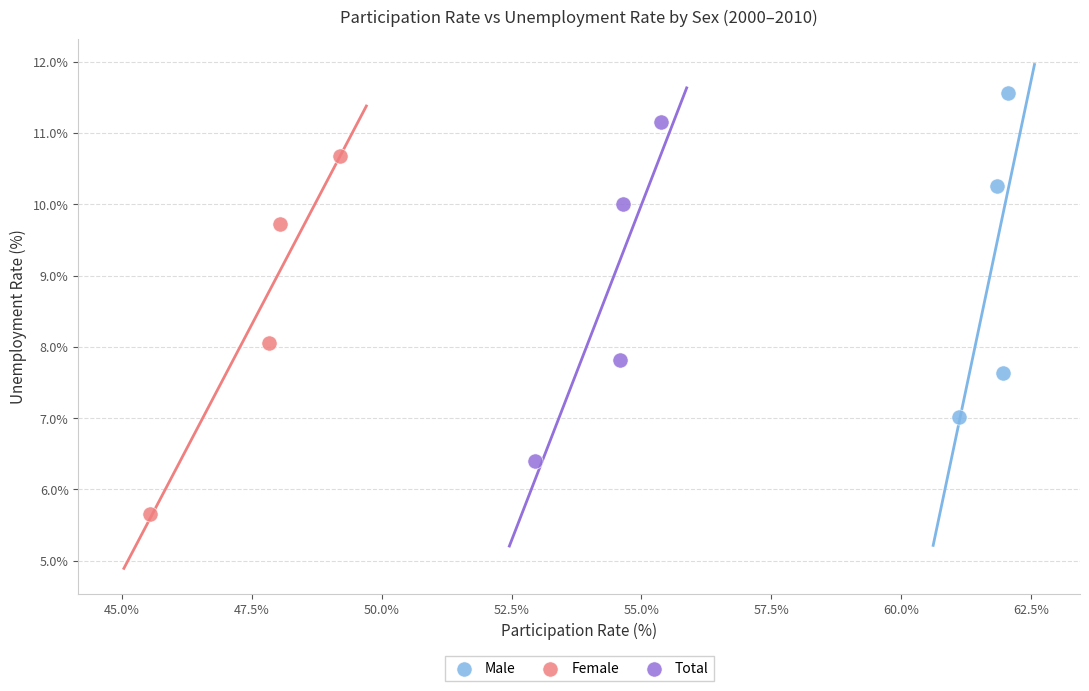

Which series contains the lowest Y value?

Female